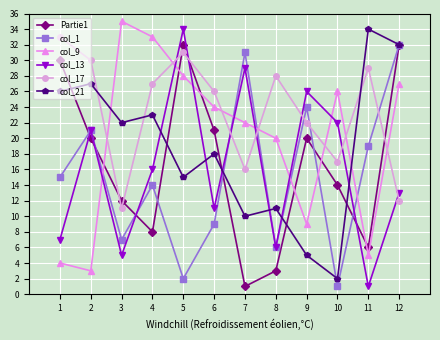

Reading left to right, transcribe all the data shown in this chart.

Partie1: 30	20	12	8	32	21	1	3	20	14	6	32
col_1: 15	21	7	14	2	9	31	6	24	1	19	32
col_9: 4	3	35	33	28	24	22	20	9	26	5	27
col_13: 7	21	5	16	34	11	29	6	26	22	1	13
col_17: 33	30	11	27	31	26	16	28	22	17	29	12
col_21: 26	27	22	23	15	18	10	11	5	2	34	32